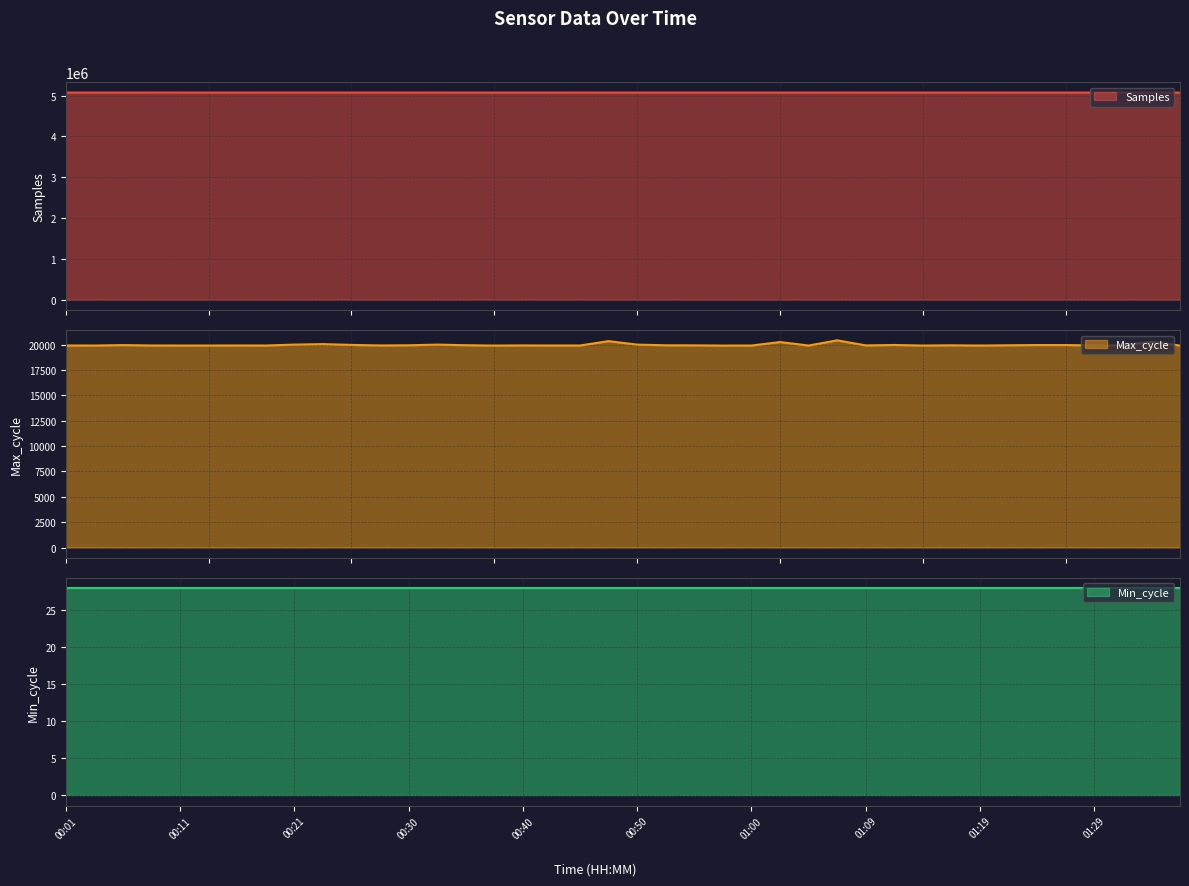

What is the maximum value for Samples?

5075916